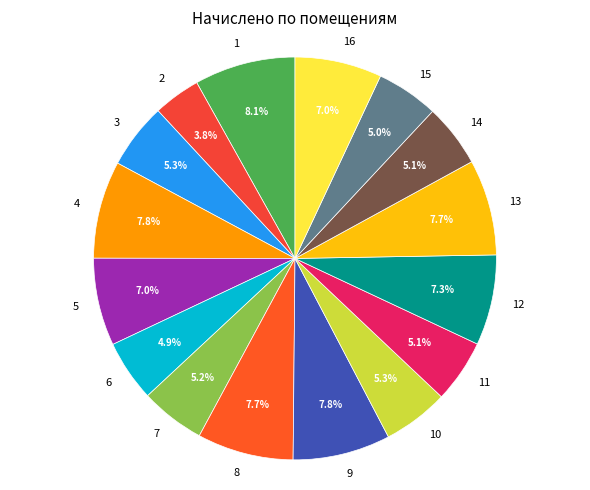

Does 16 represent more than half of the total?

No